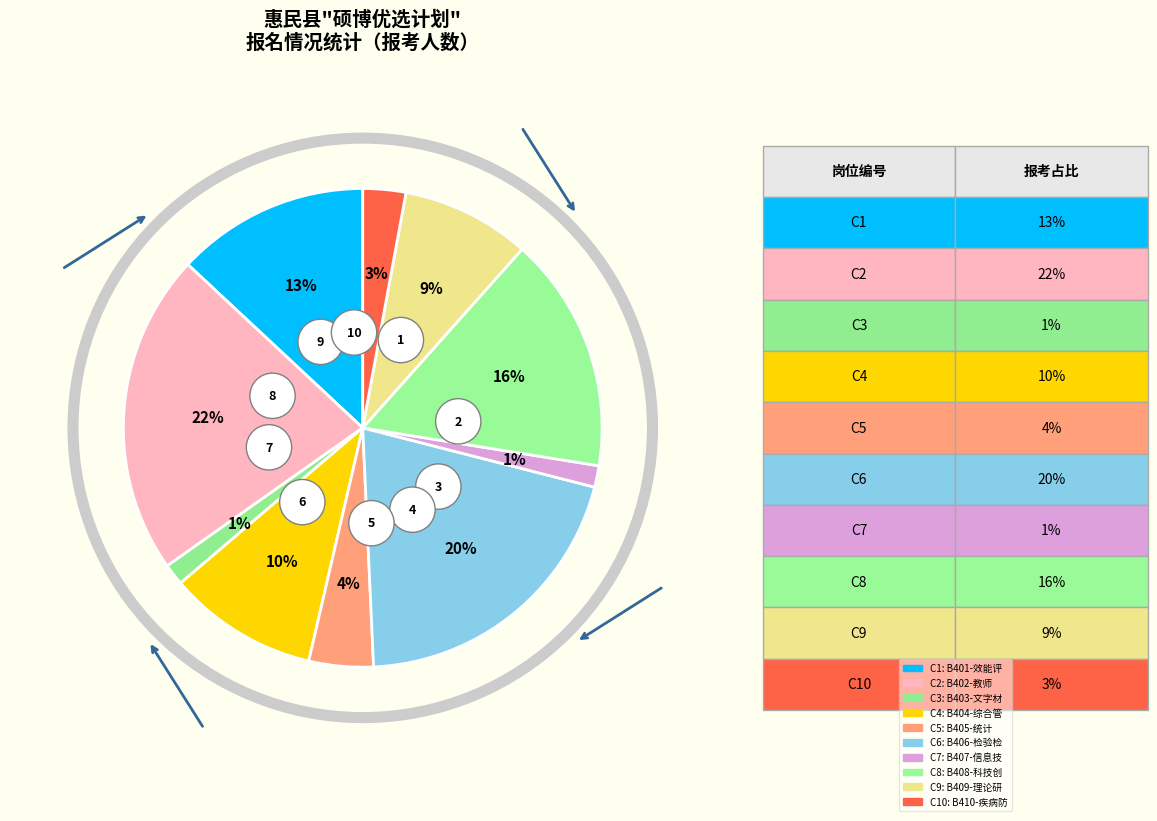

Count the number of slices in the pie.

10